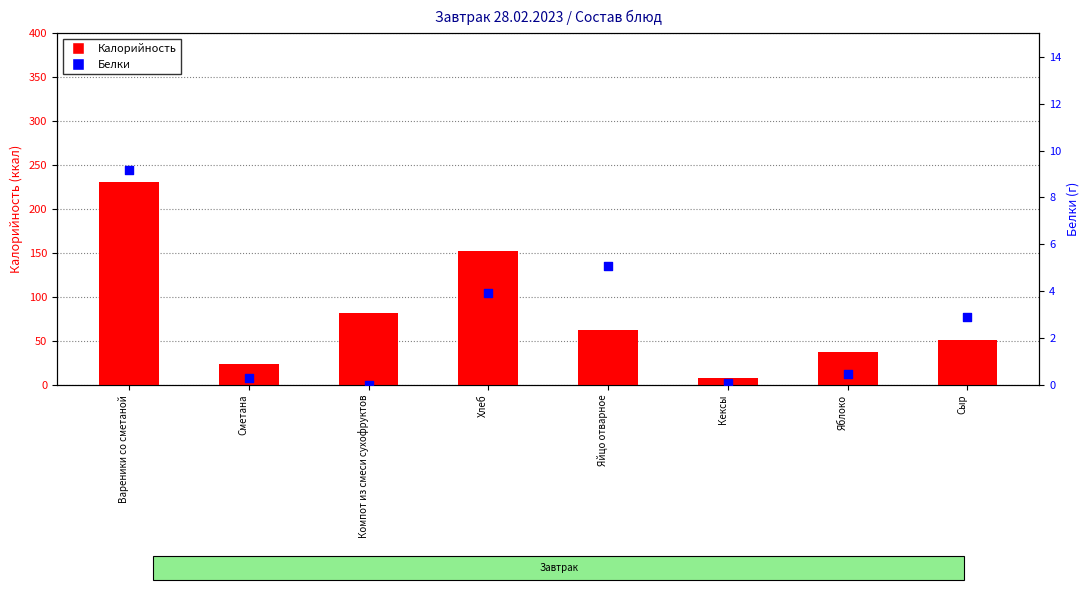

At which category is the sum across all series the highest?

Вареники со сметаной